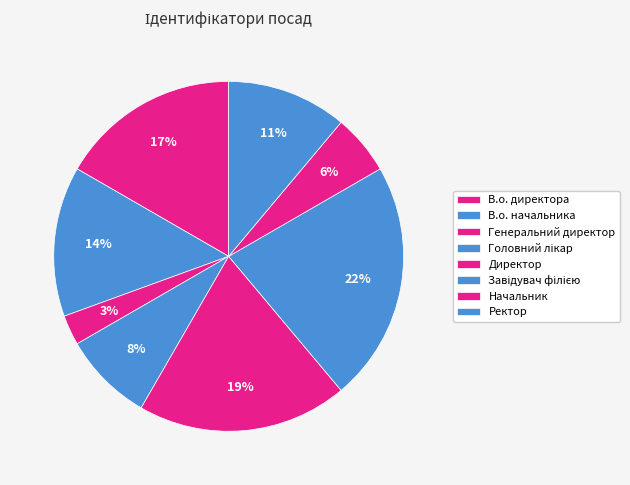

To the nearest percent, what percentage of the pie is Завідувач філією?

22%